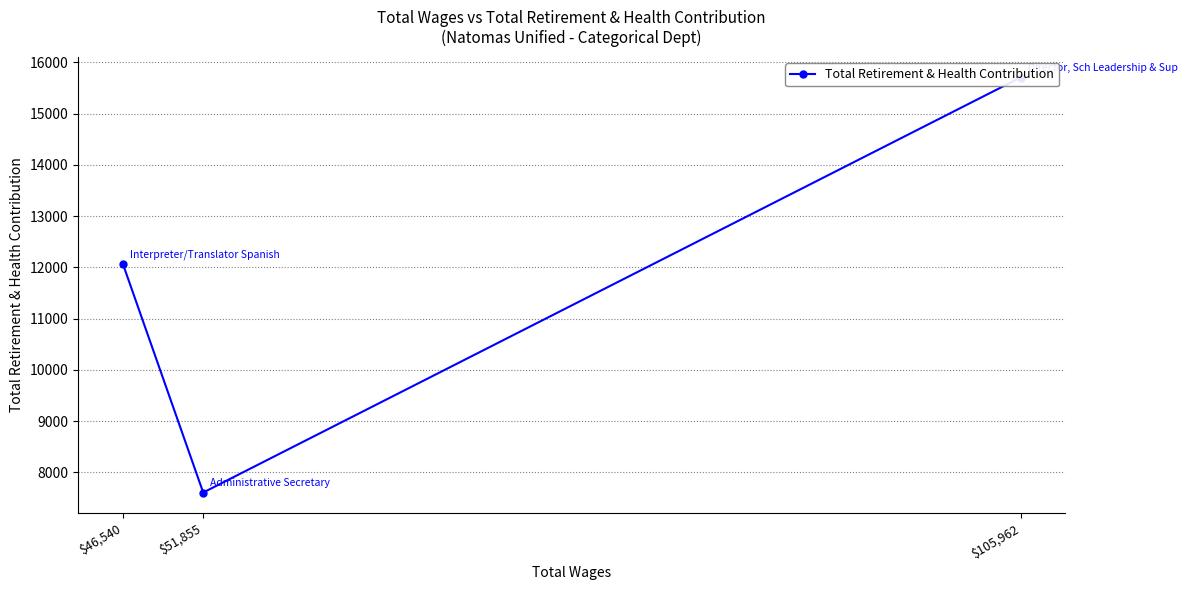

What is the smallest value displayed?

7607